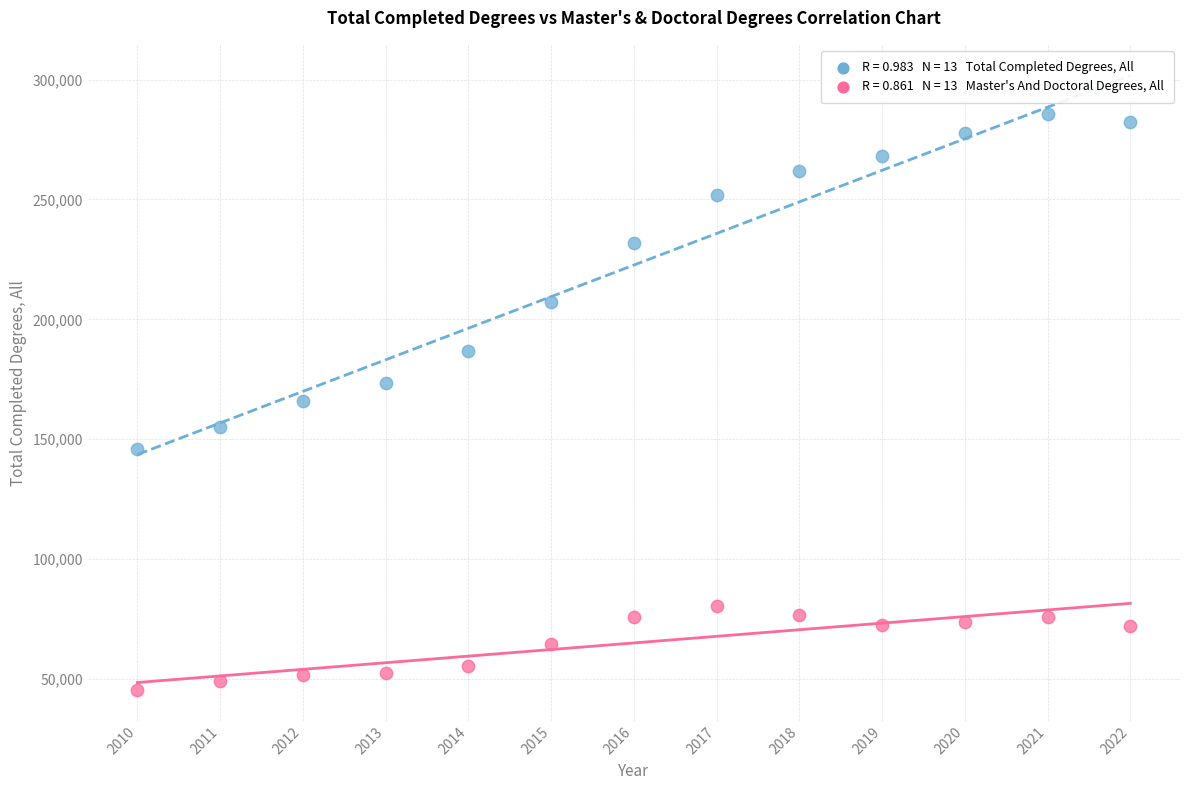

Across all data points, what is the range of Y values (max minus min)?

240478